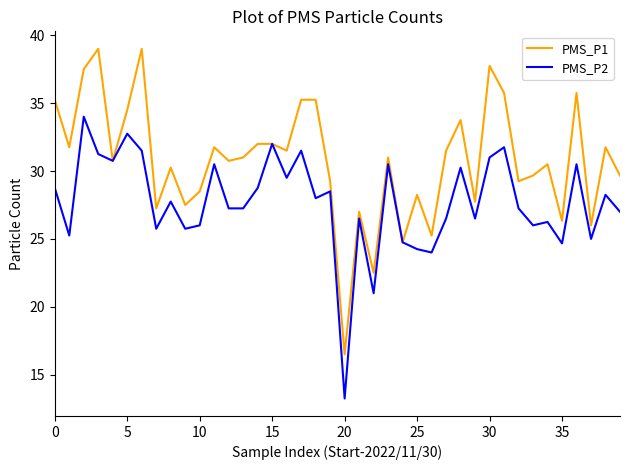

Which series has the largest total across all categories?

PMS_P1